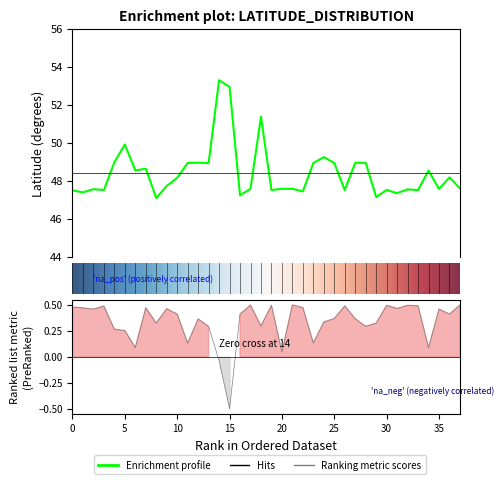

Is the value of longitude at 2 greater than the value of latitude at 20?

No